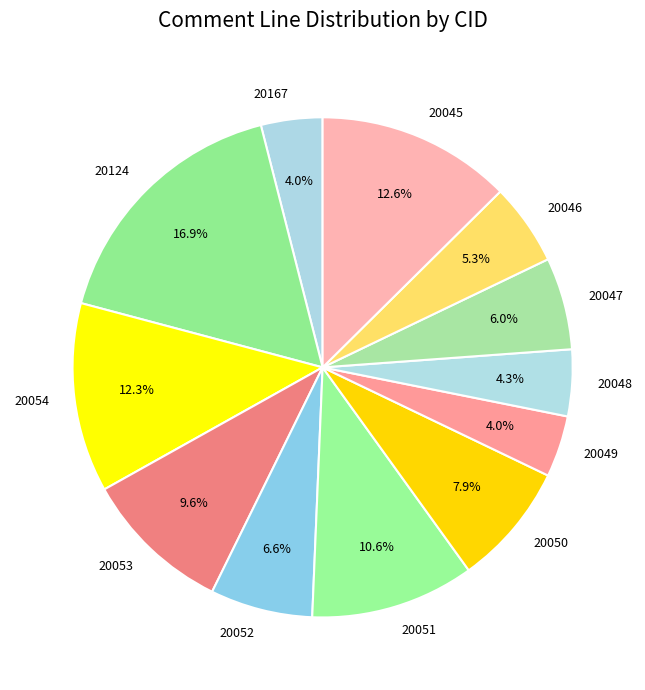

True or false: 20046 accounts for 5% of the total.

True